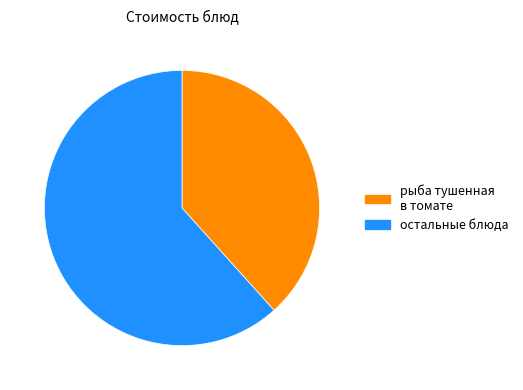

What is the largest slice in the pie chart?

остальные блюда